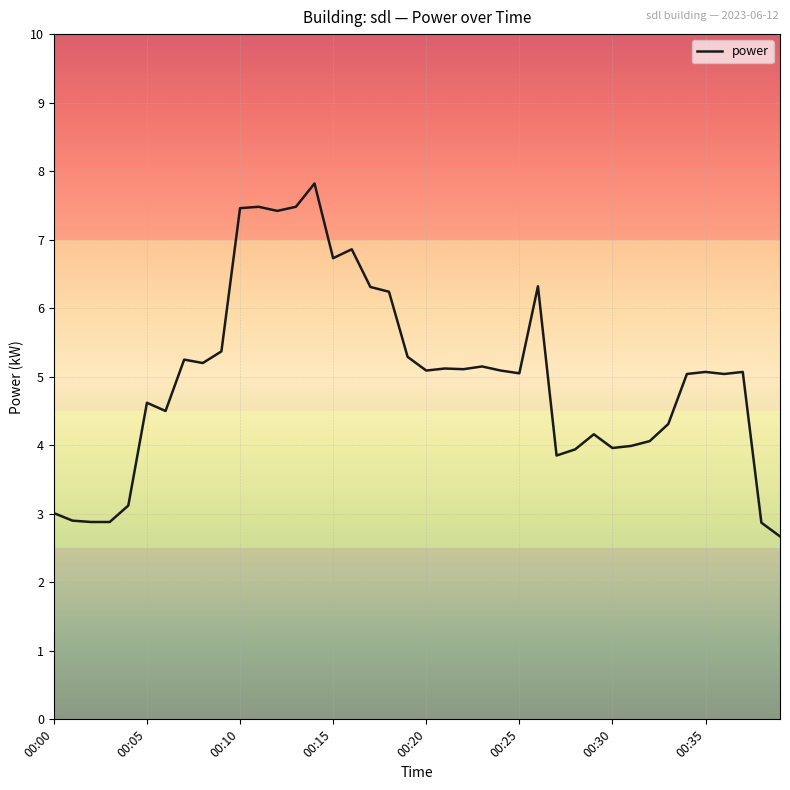

What is the smallest value displayed?

2.7